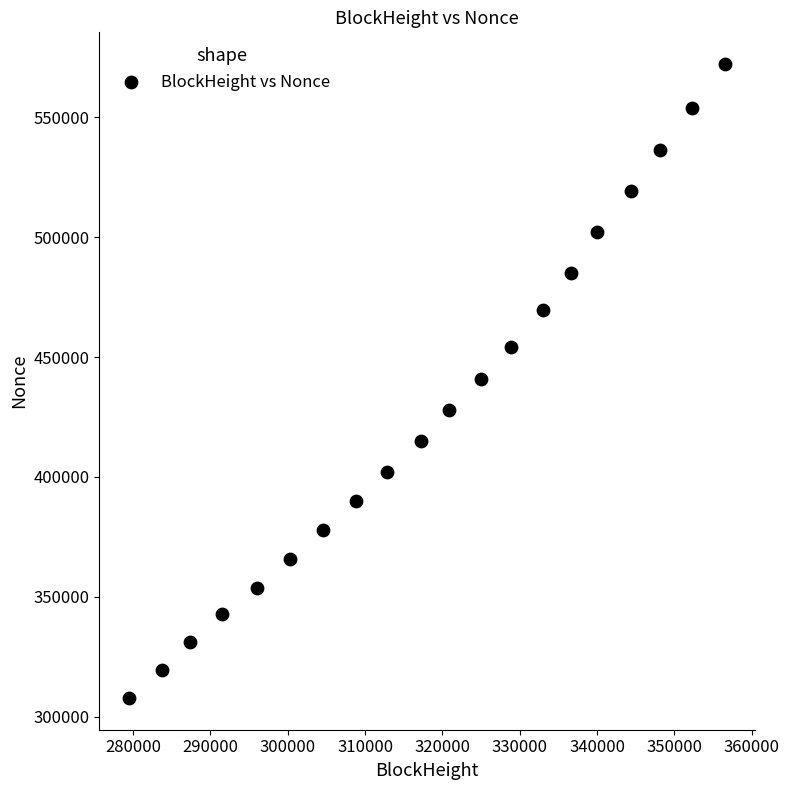

What is the range of X values (max minus min)?

77069